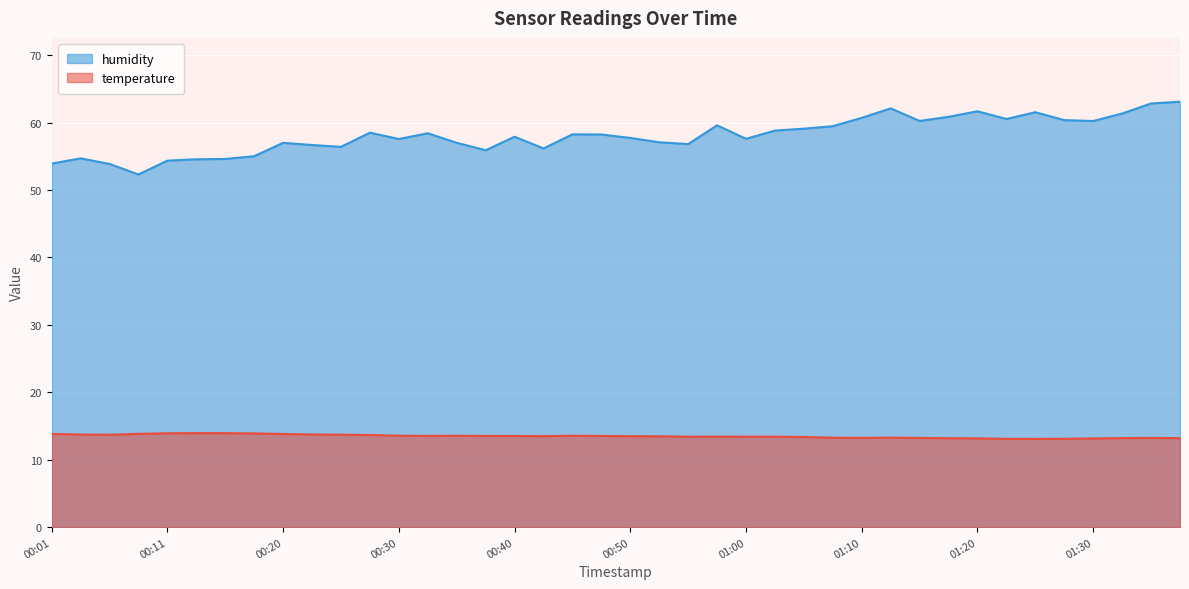

Rank the series at 01:30 from highest to lowest value.

humidity, temperature